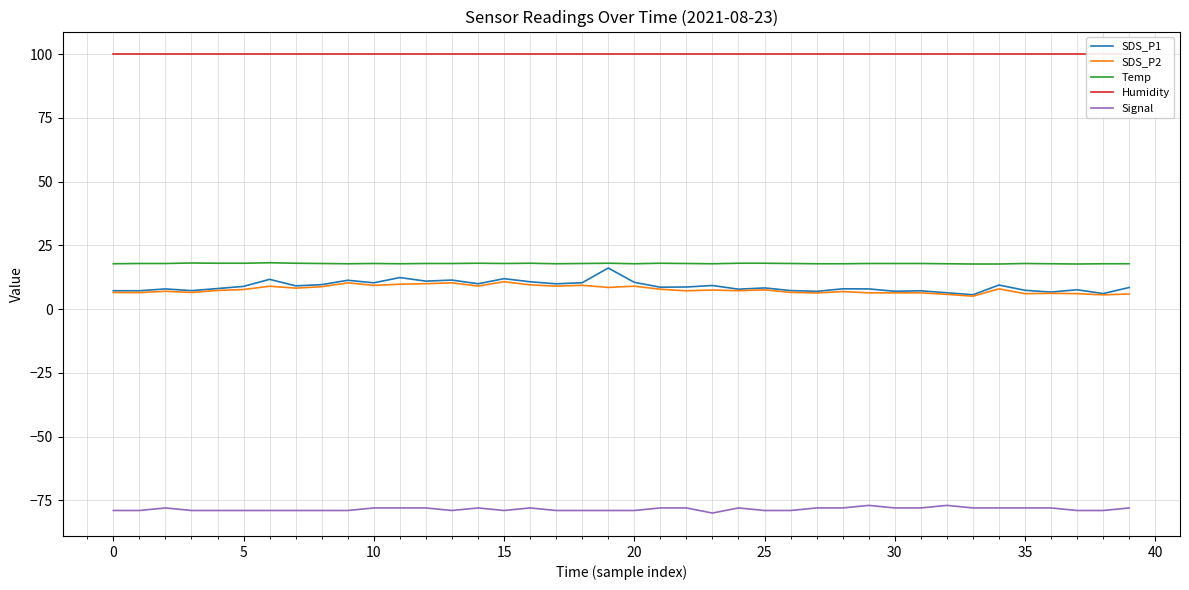

At which label does SDS_P1 reach its peak?

19